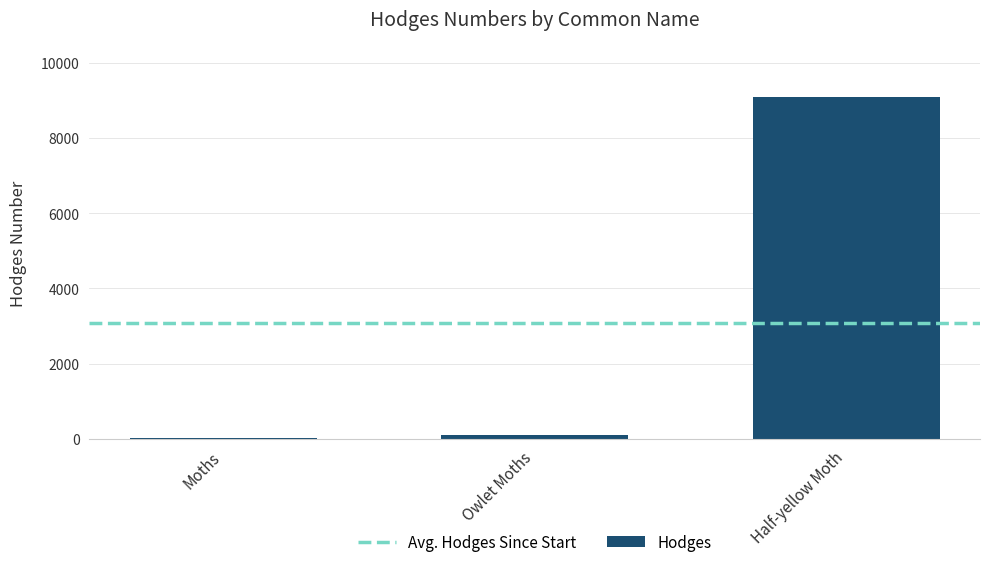

What is the approximate value at Half-yellow Moth?

9085.0